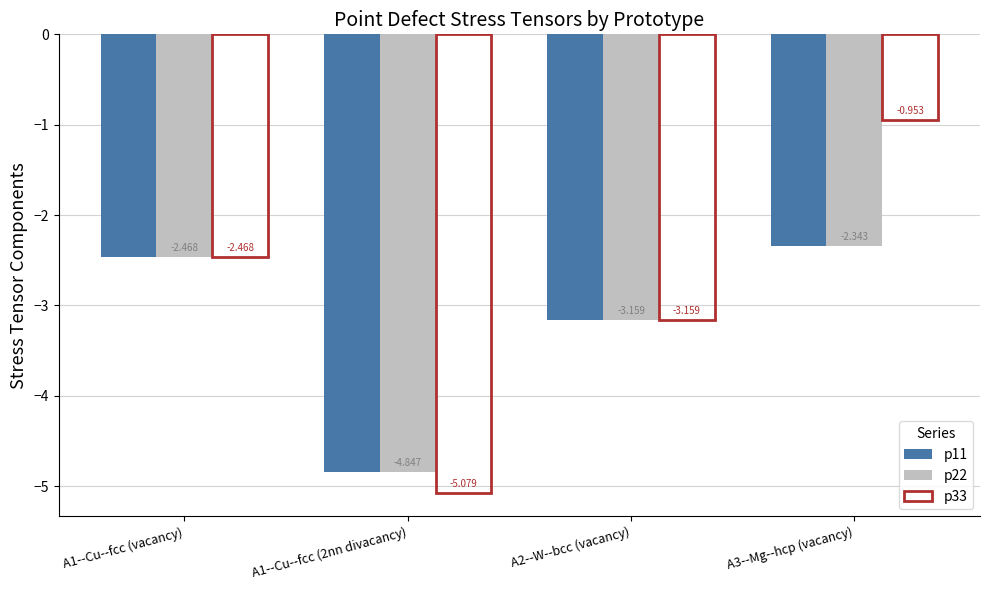

Is the value of p33 at A1--Cu--fcc (vacancy) greater than the value of p22 at A2--W--bcc (vacancy)?

Yes